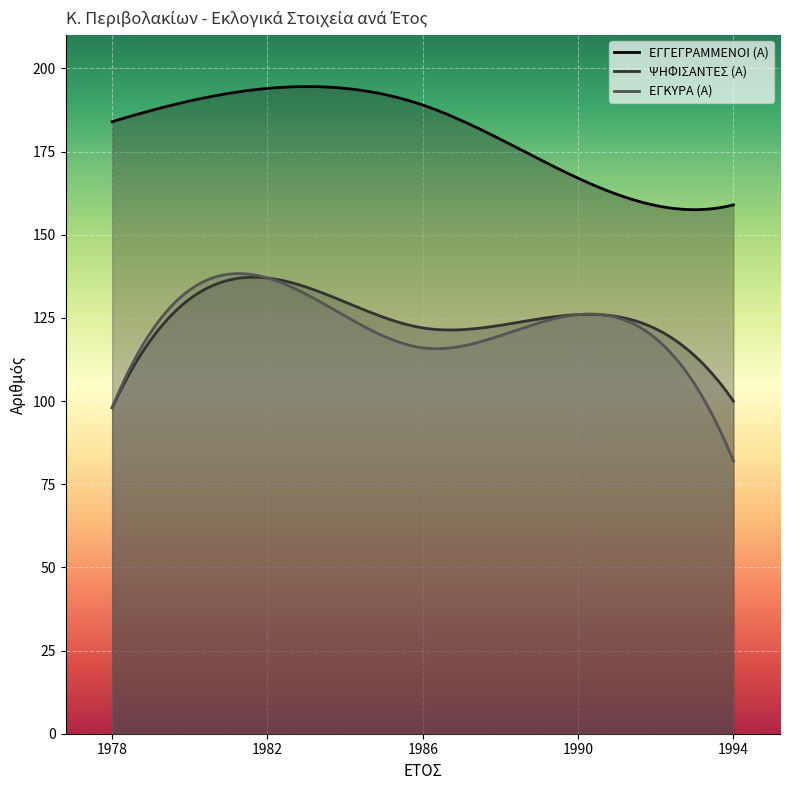

Reading left to right, transcribe all the data shown in this chart.

ΕΓΓΕΓΡΑΜΜΕΝΟΙ (Α): 184	194	189	167	159
ΨΗΦΙΣΑΝΤΕΣ (Α): 98	137	122	126	100
ΕΓΚΥΡΑ (Α): 98	137	116	126	82